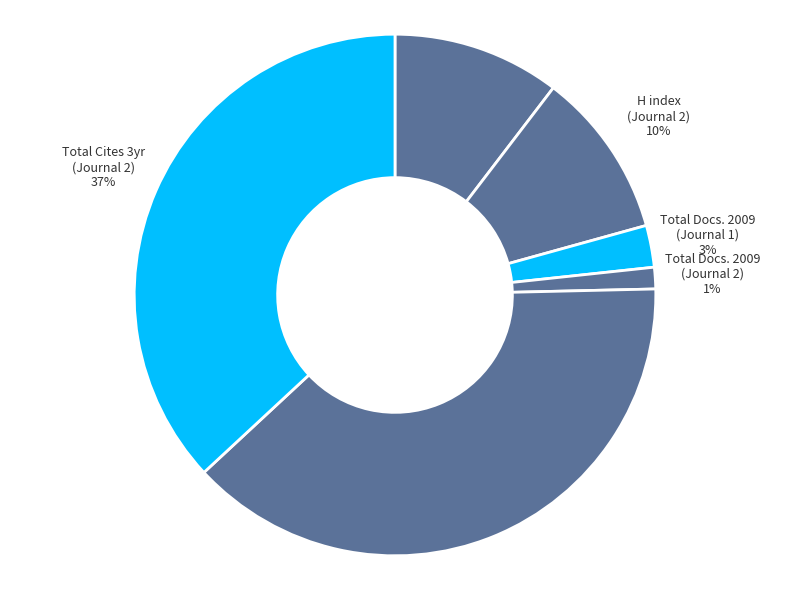

Which category has the smallest portion of the pie?

Total Docs. 2009 (Rank 2)